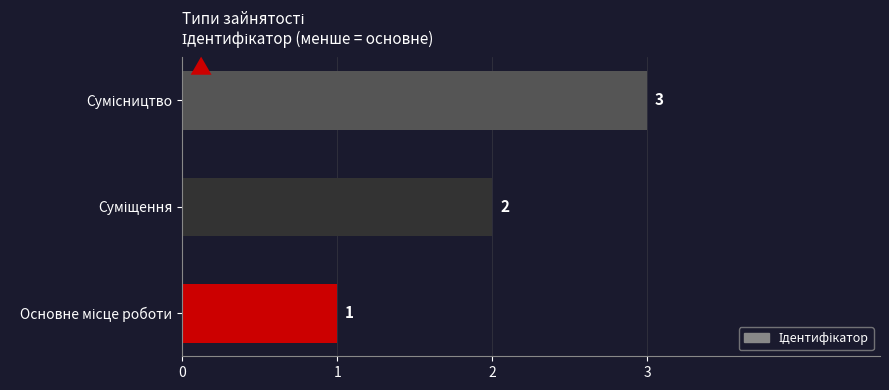

What is the greatest value displayed?

3